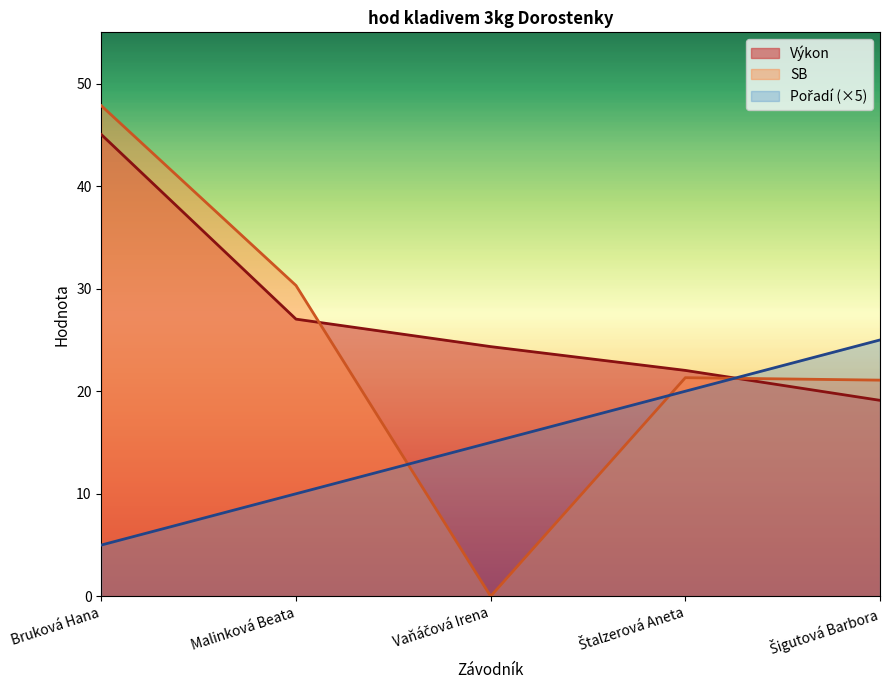

List the labels in order of Pořadí value, largest first.

Šigutová Barbora, Štalzerová Aneta, Vaňáčová Irena, Malinková Beata, Bruková Hana